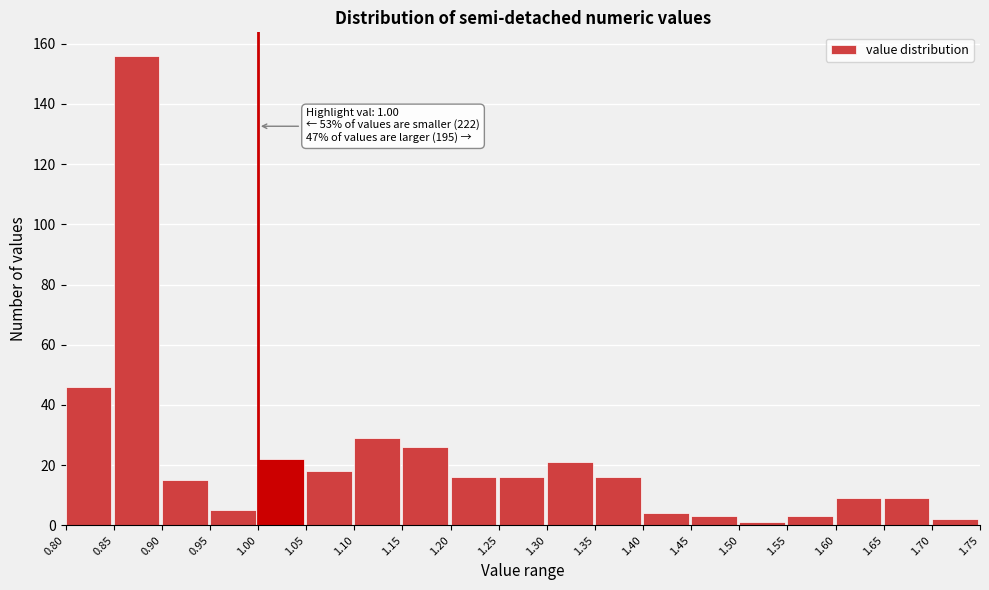

Over which range of the x-axis is the bar tallest?

0.85 to 0.90